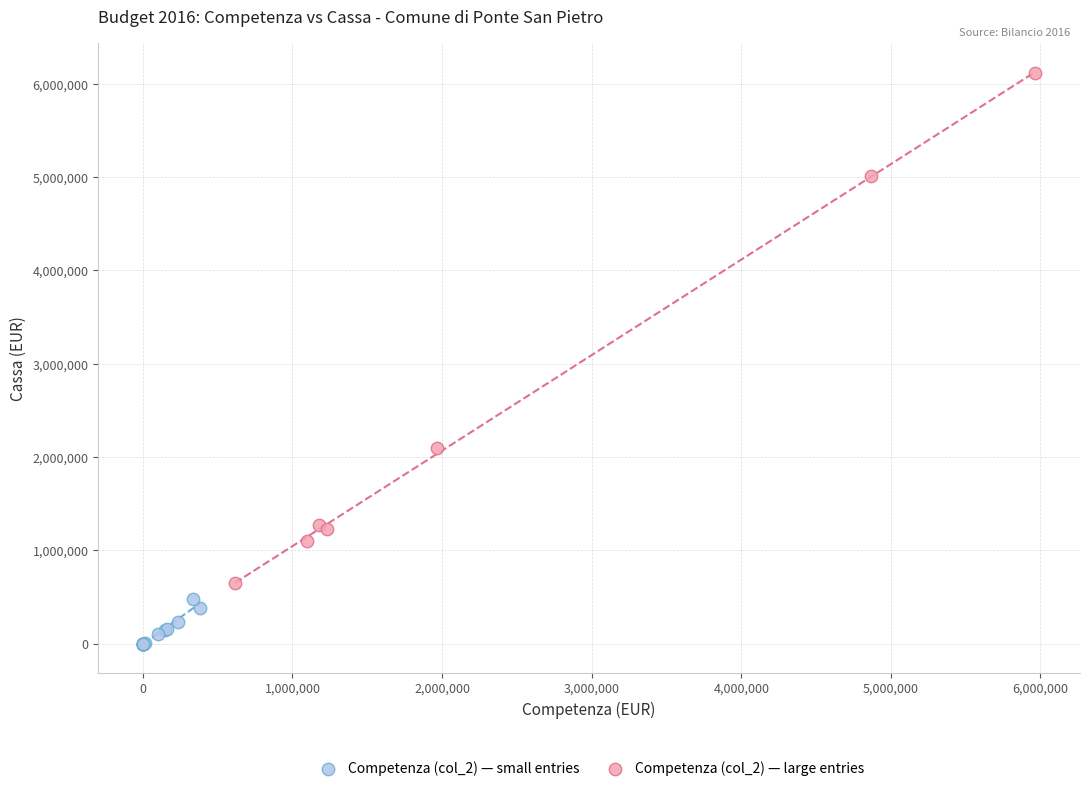

Which series reaches the maximum Y coordinate?

Competenza (col_2) — large entries